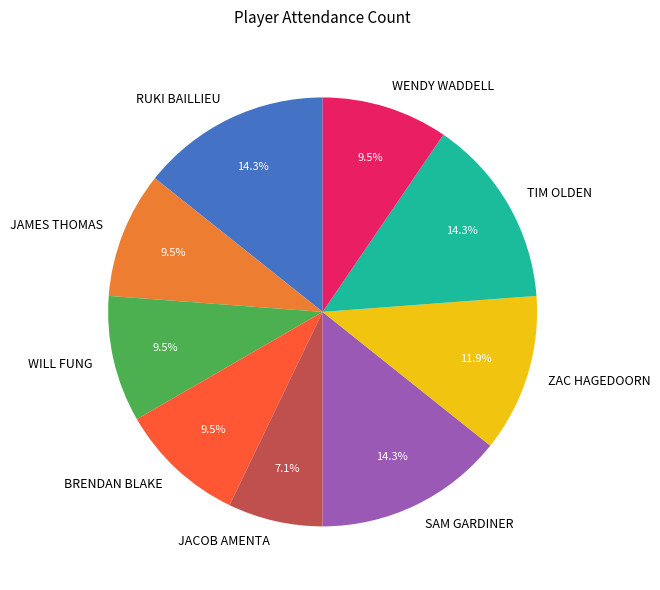

Which has a higher value, JACOB AMENTA or BRENDAN BLAKE?

BRENDAN BLAKE